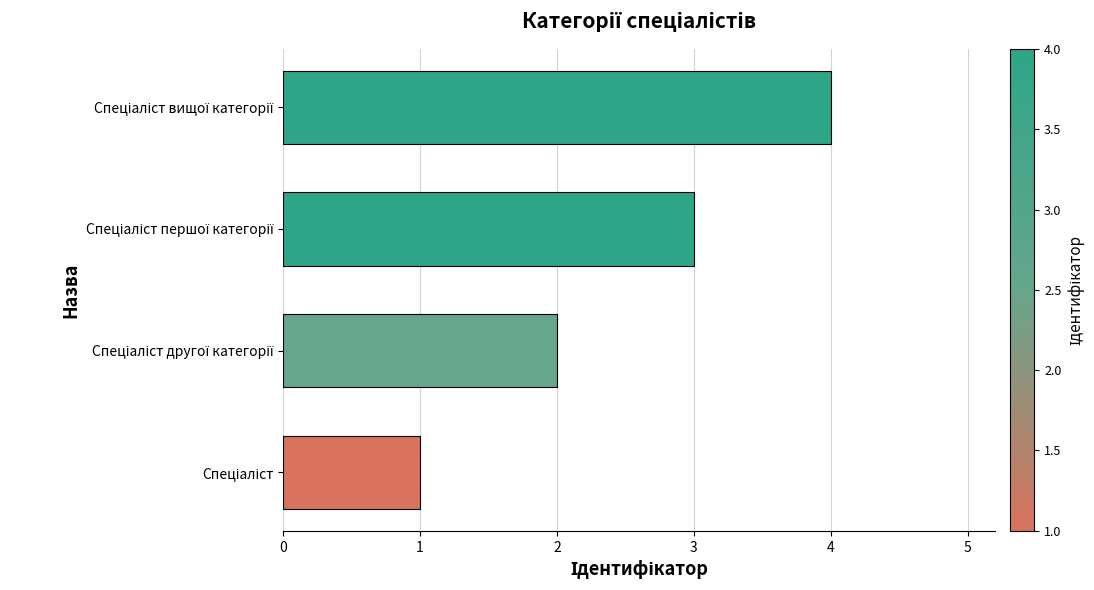

What is the greatest value displayed?

4